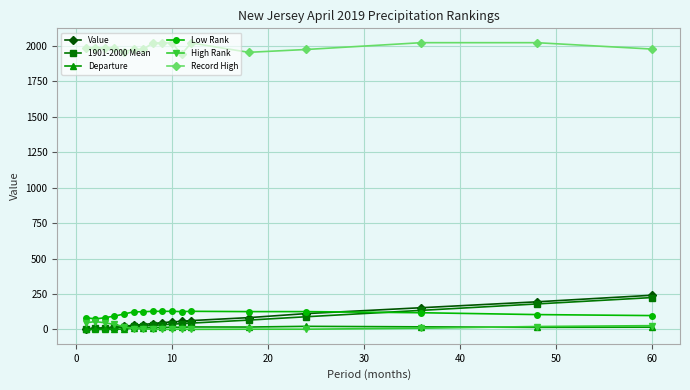

Which series has the largest range (max minus min)?

Value